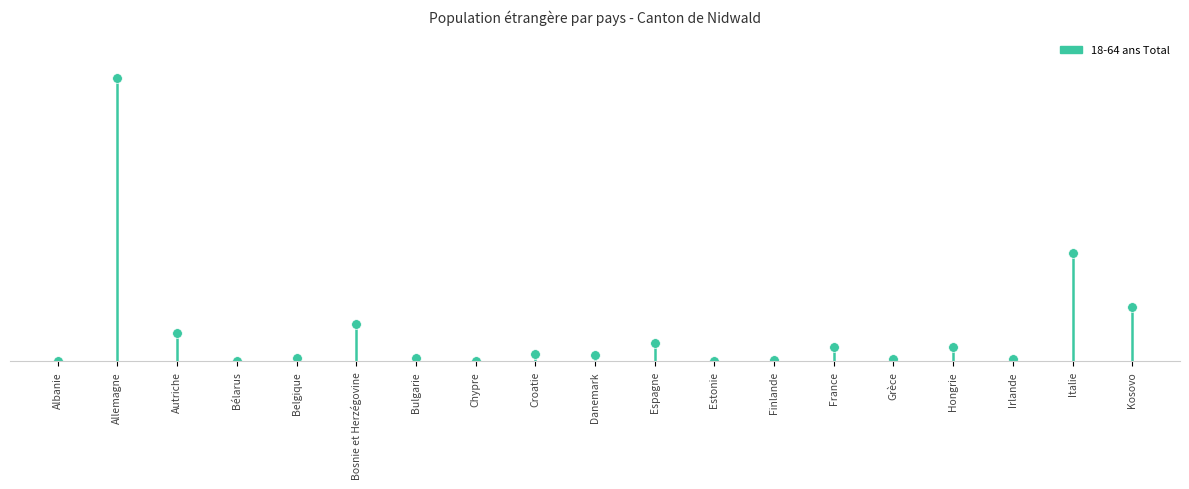

What is the sum of all values?

3